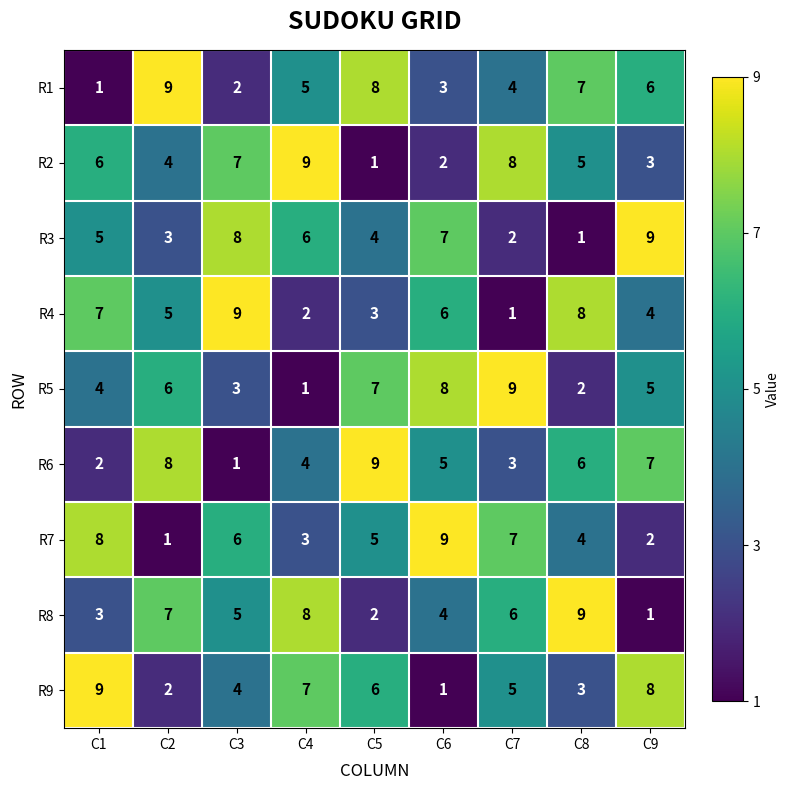

At how many categories does at least one series exceed 1?

9